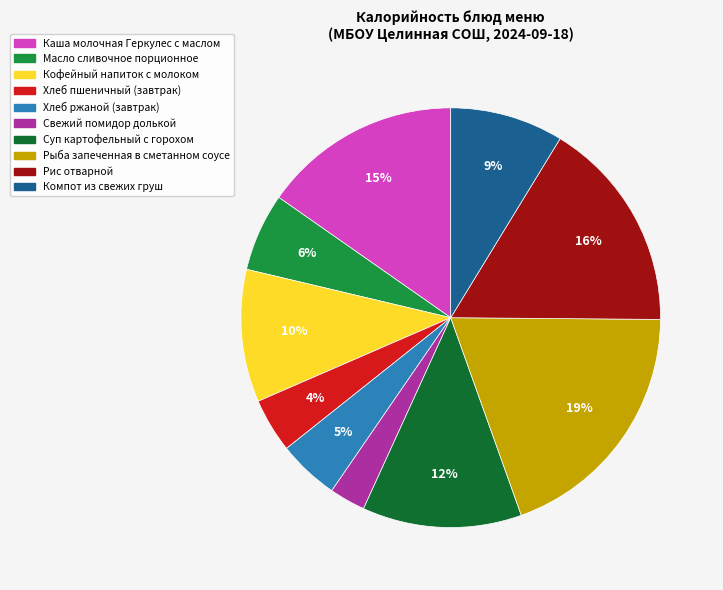

What is the largest slice in the pie chart?

Рыба запеченная в сметанном соусе